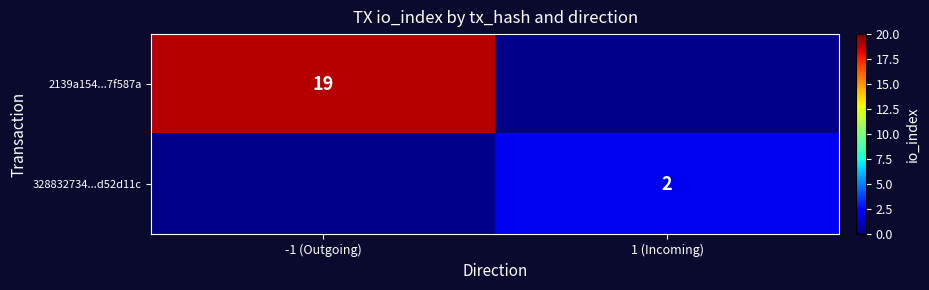

The value of 328832734...d52d11c at 1 (Incoming) is 3. True or false?

False